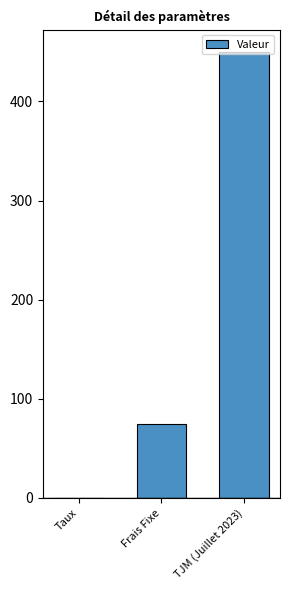

The chart shows a value of 33.7 at Frais Fixe. True or false?

False